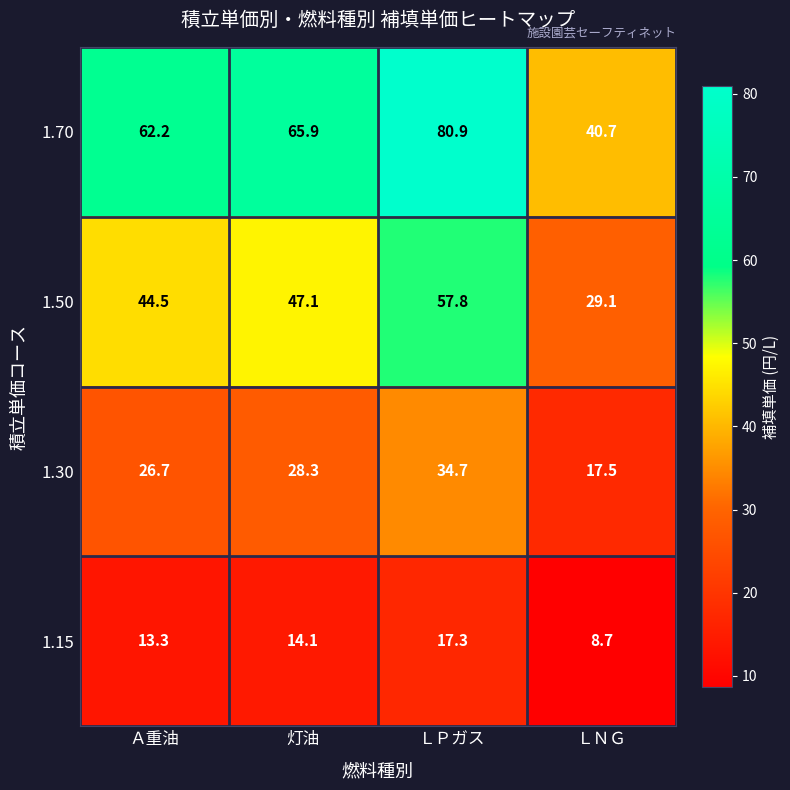

Rank the series by their maximum value, from lowest to highest.

1.15, 1.30, 1.50, 1.70